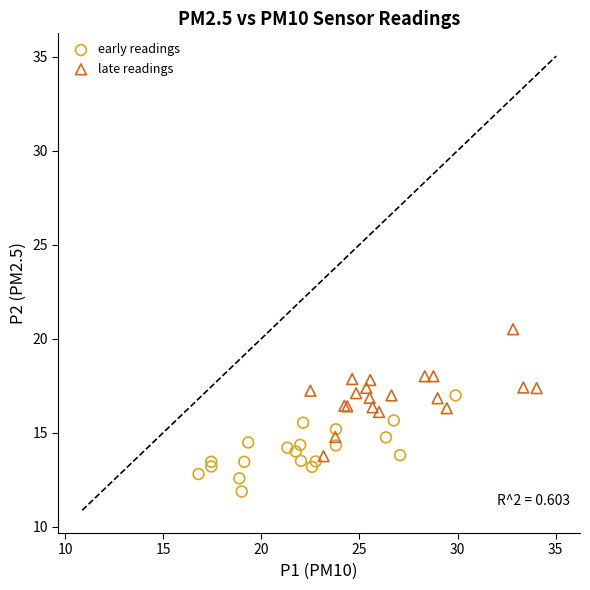

Which series contains the lowest Y value?

early readings